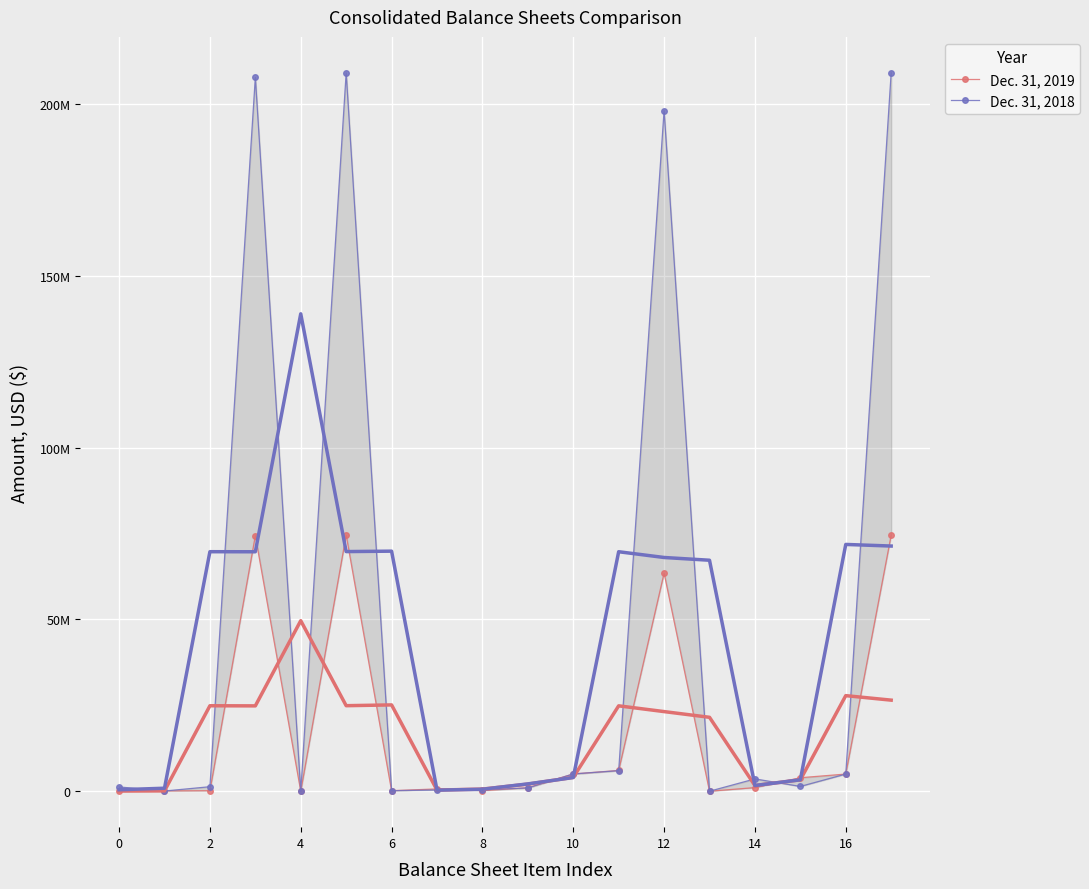

What is the minimum value for Dec. 31, 2018?

1200